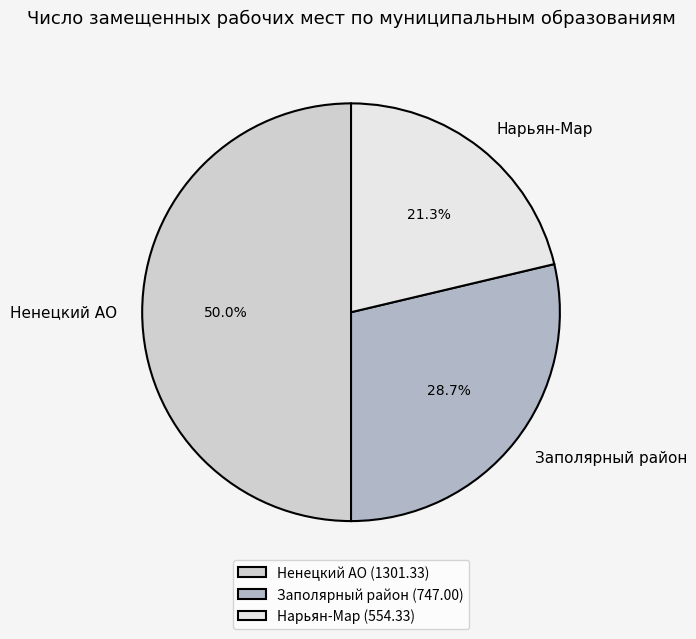

Is Заполярный район the majority of the pie?

No